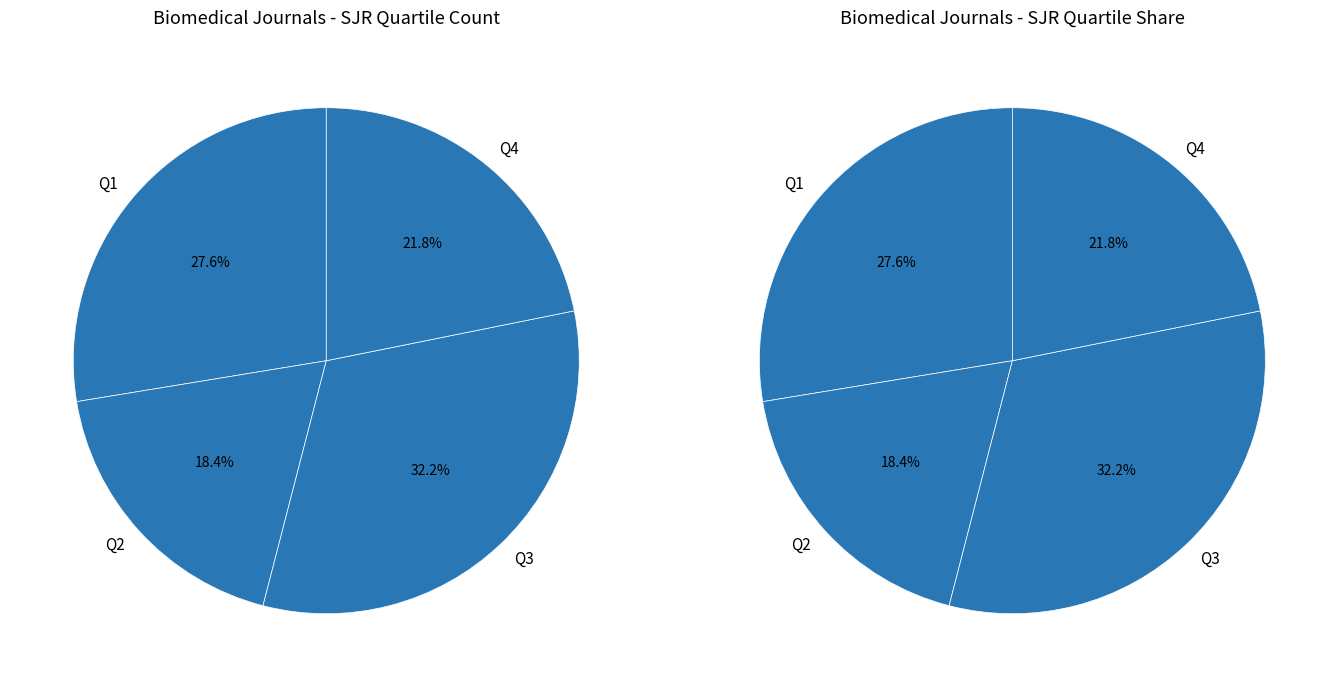

What is the change in value from Q1 to Q3?

+4